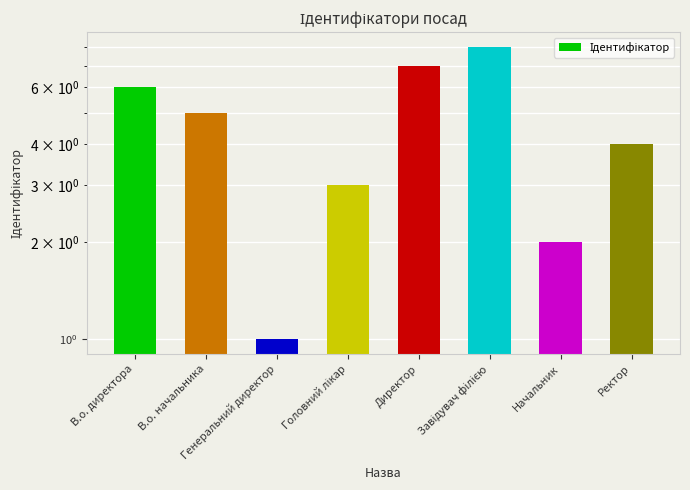

How many categories are shown in the chart?

8